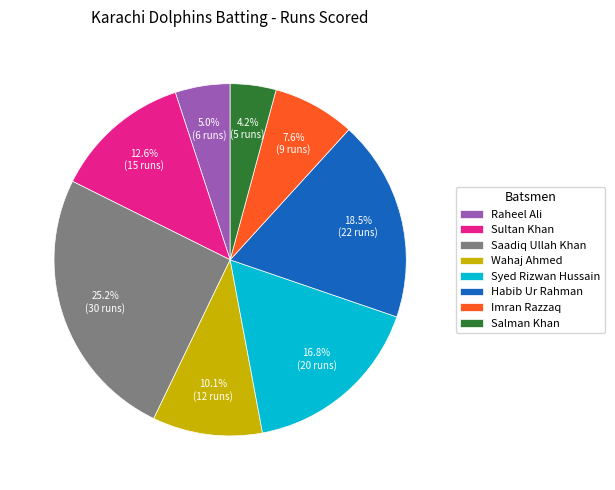

How many segments does this pie chart have?

8